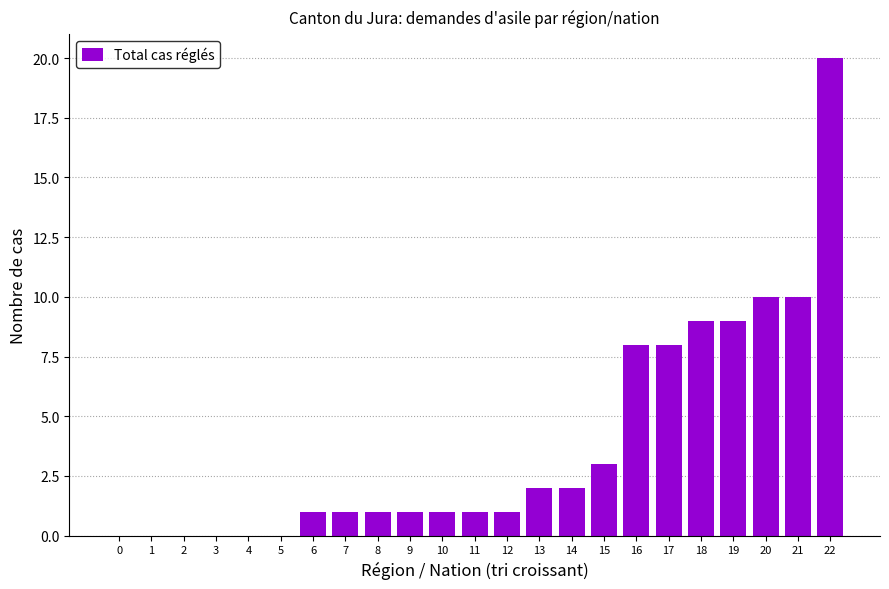

At which category does the chart reach its peak across all series?

22